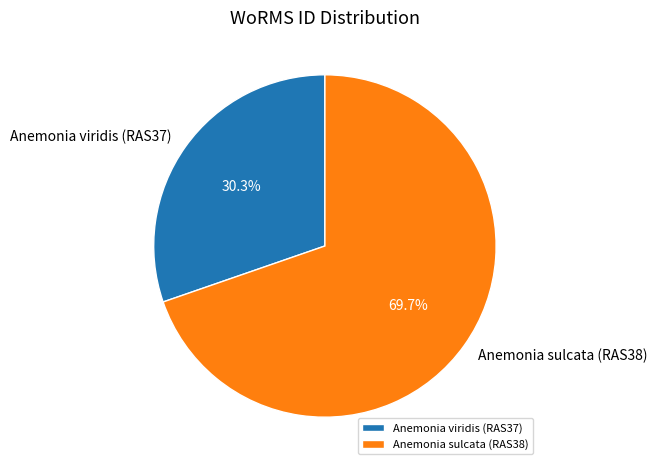

The Anemonia viridis (RAS37) slice represents 30% of the pie. True or false?

True